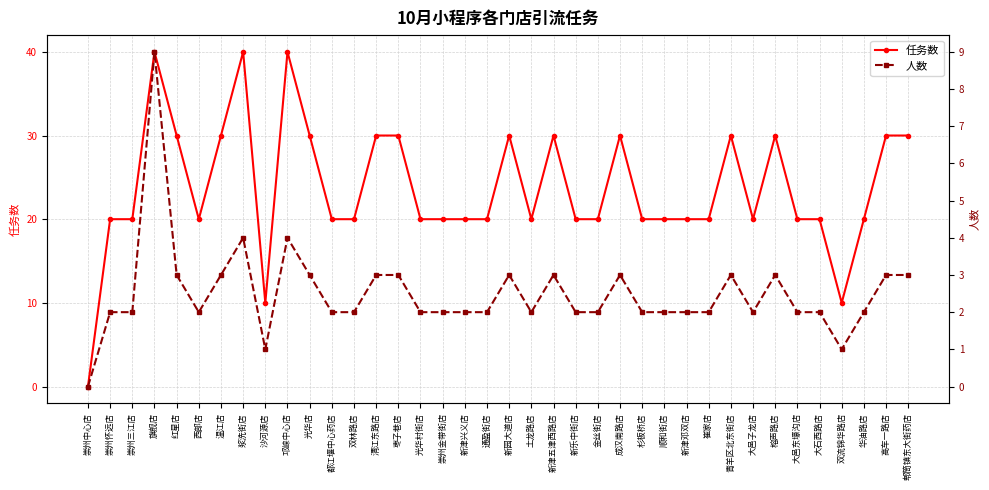

True or false: 人数 and 任务数 cross at least once.

False